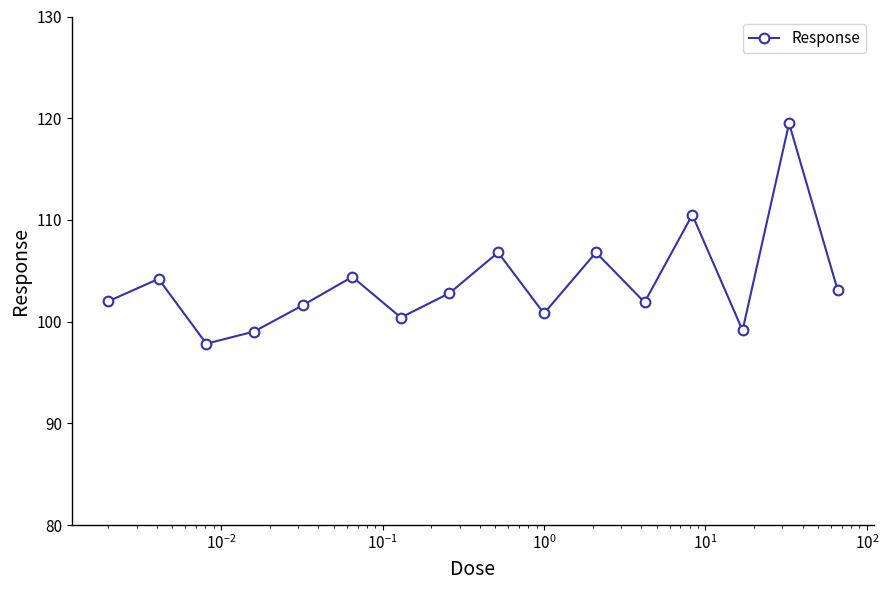

What is the average value?

103.8